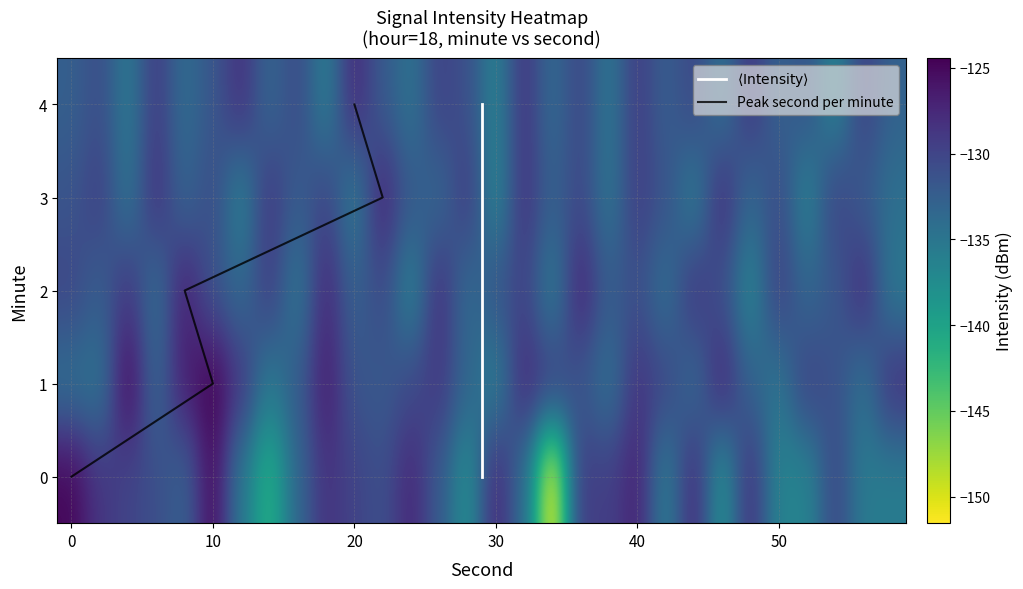

How many values in the 4 series exceed -131?

12